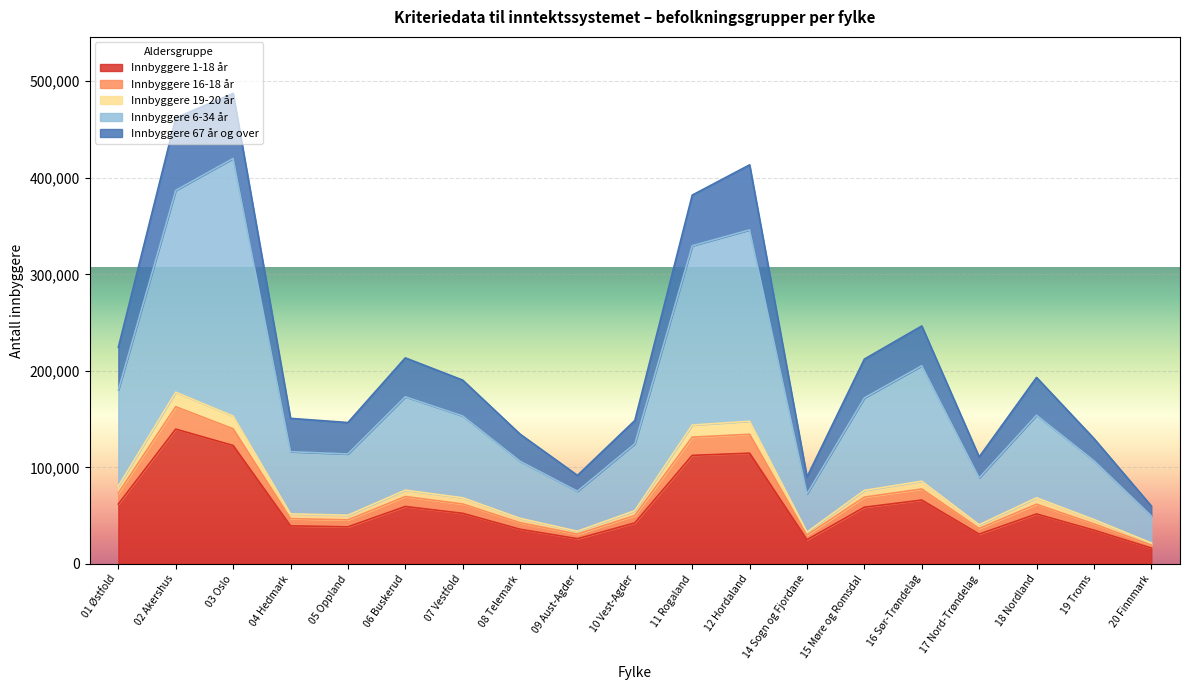

At which label does Innbyggere 1-18 år reach its peak?

02 Akershus